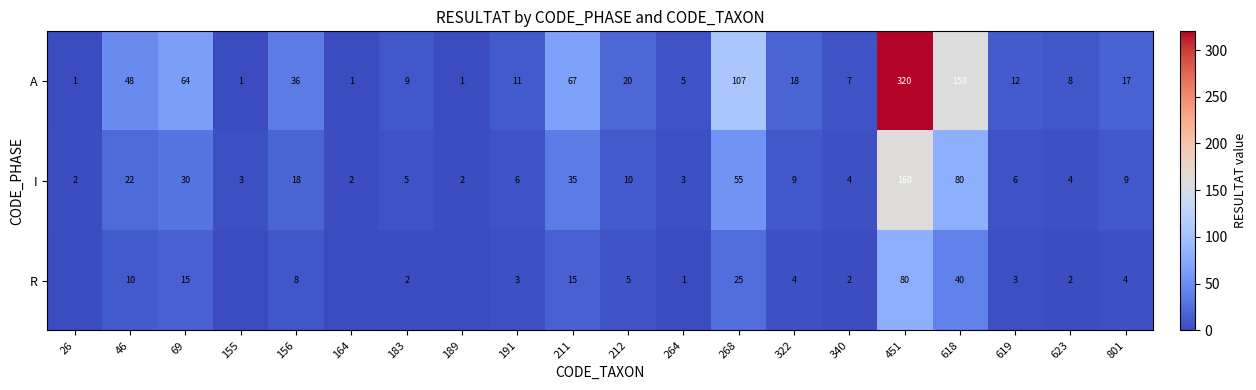

Which has a higher value, 183 or 211?

211